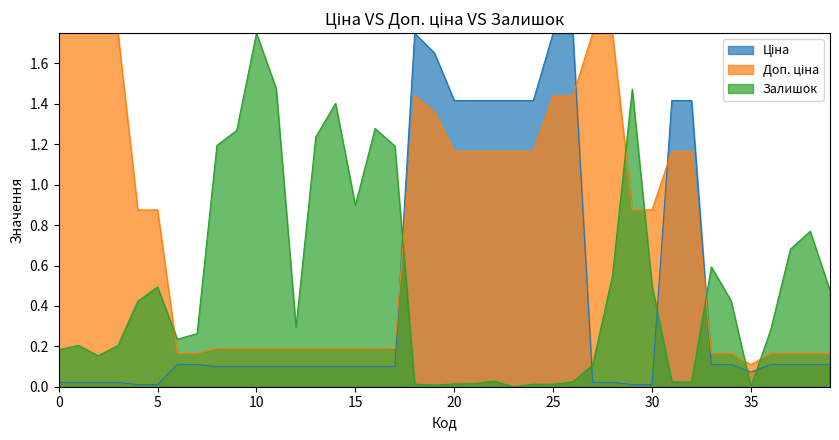

Is it true that Залишок equals 0.1 at 0?

False